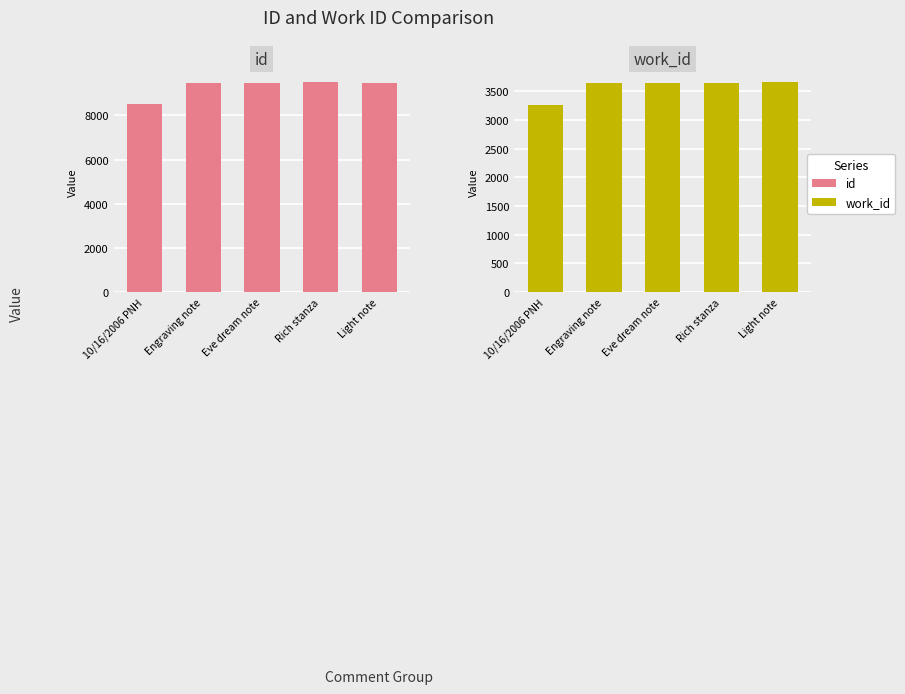

Which series has the largest total across all categories?

id